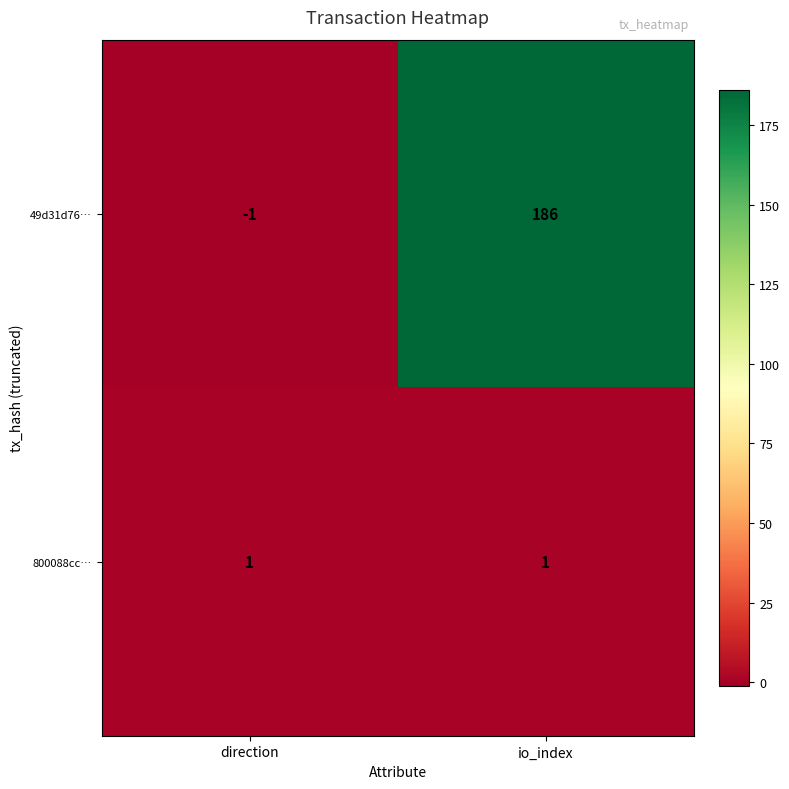

At which category is the sum across all series the highest?

io_index